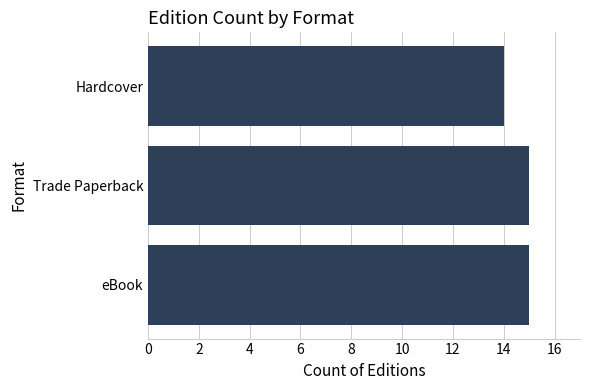

What is the smallest value displayed?

14